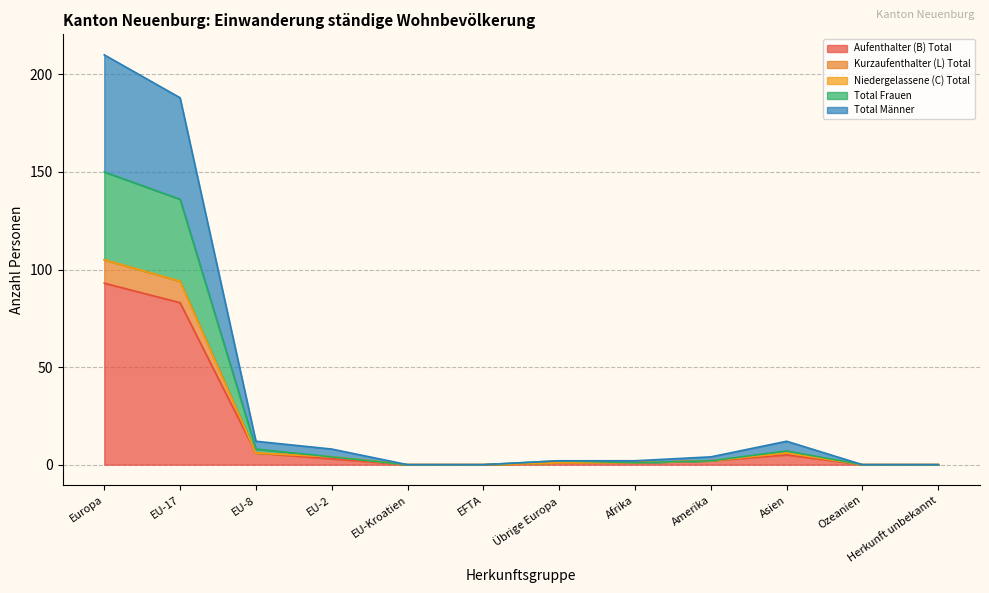

How many interior local peaks does the Aufenthalter (B) Total series have?

1